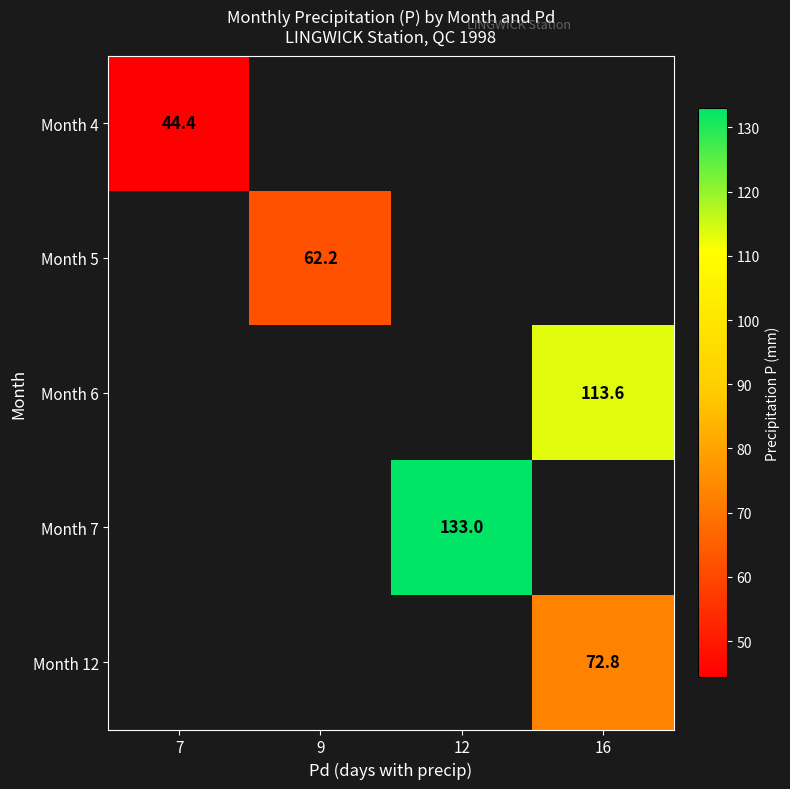

How many categories are shown in the chart?

4